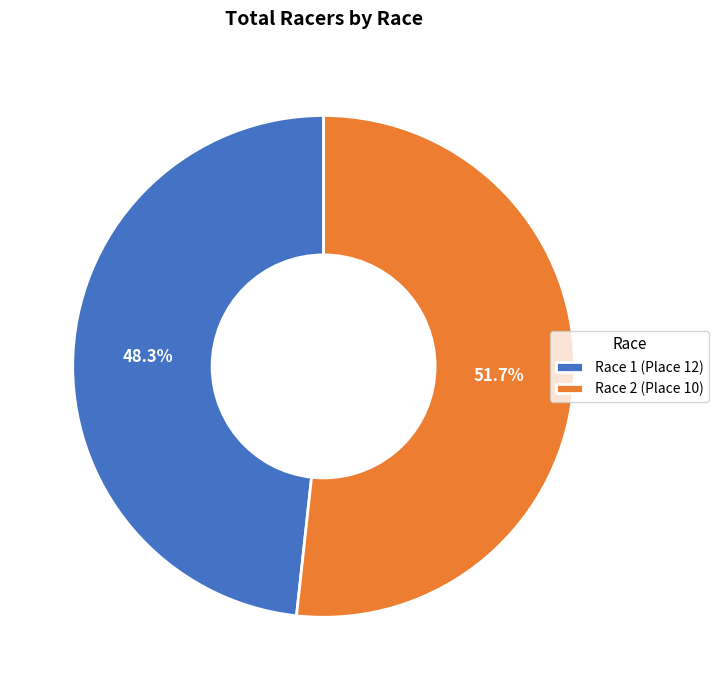

To the nearest percent, what percentage of the pie is Race 1 (Place 12)?

48%